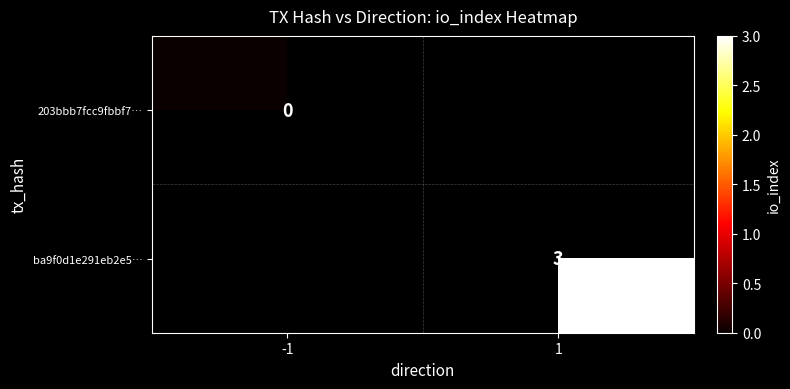

True or false: ba9f0d1e291eb2e5… has a value of 3 at 1.

True